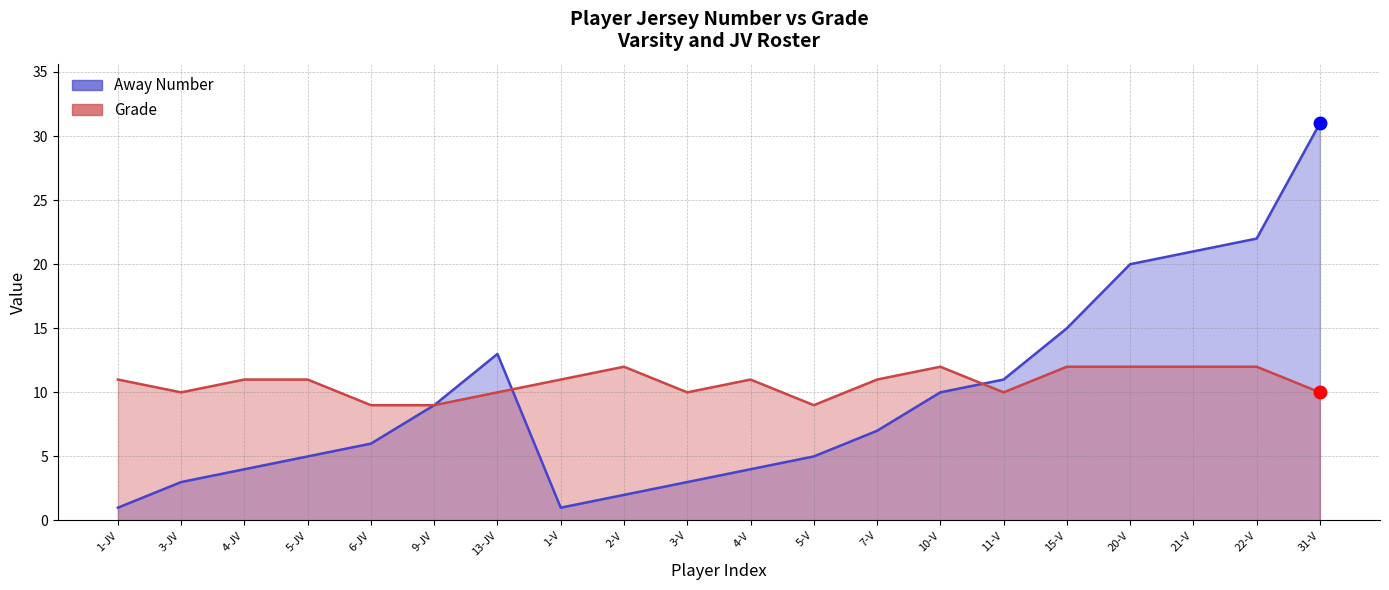

Count the Grade values in the range 10 to 12.

17